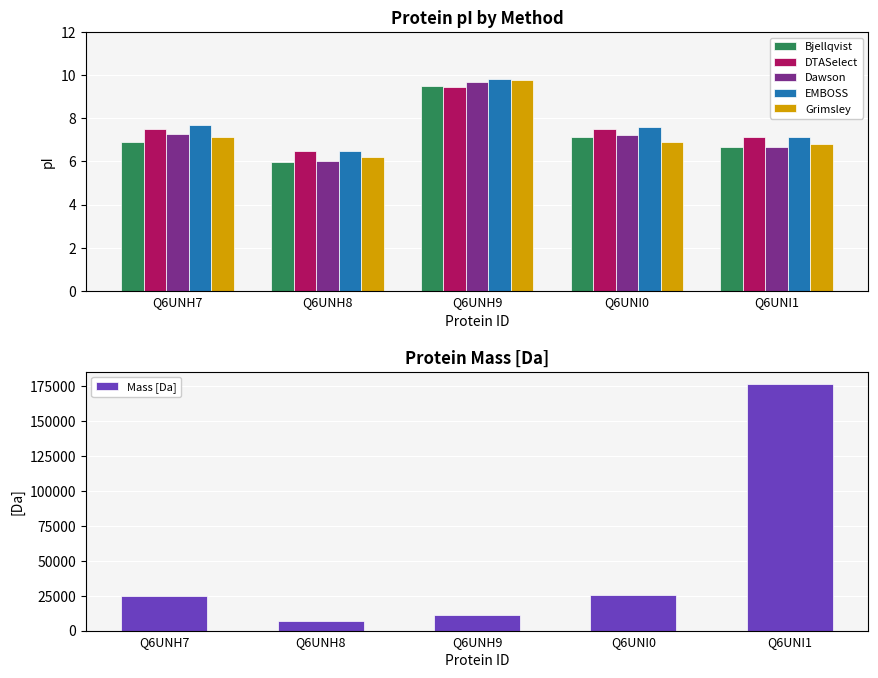

Which series has the largest range (max minus min)?

Mass [Da]